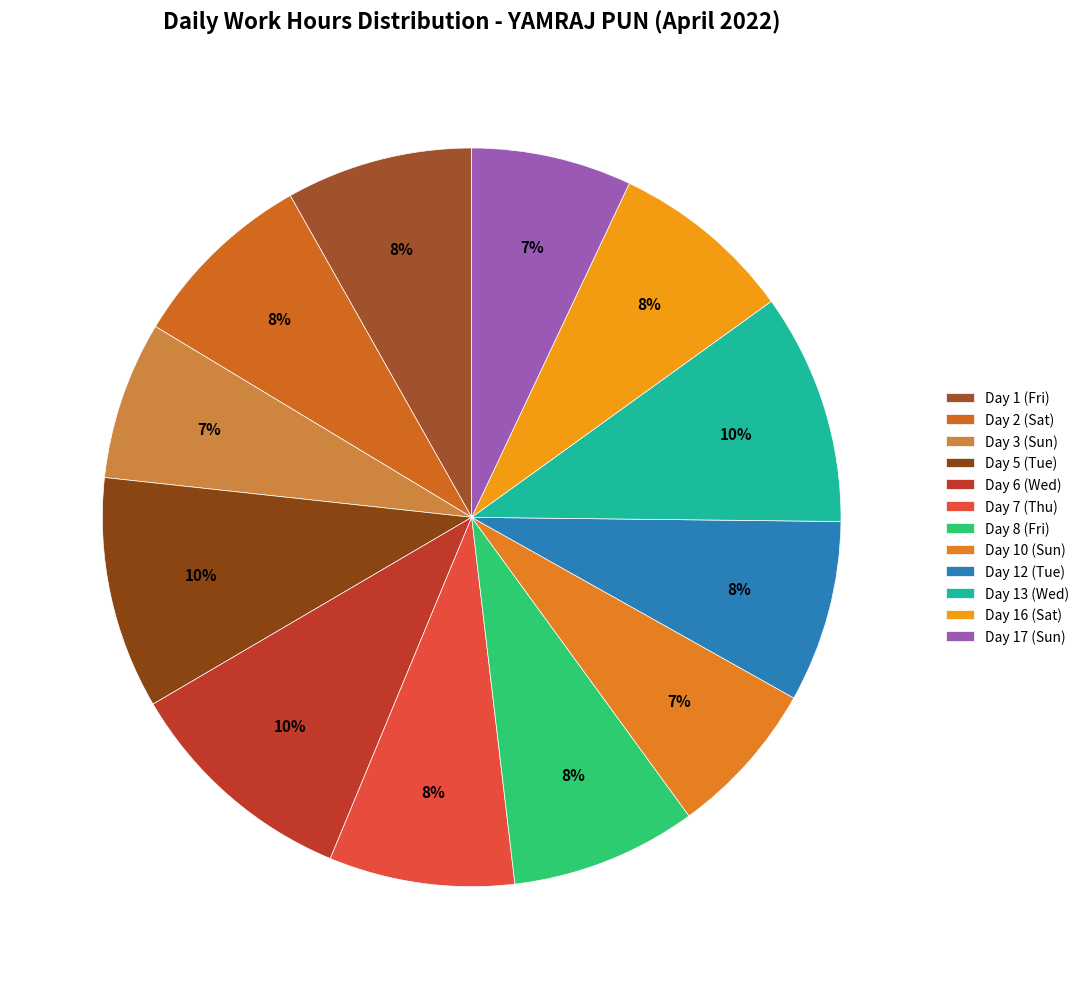

Which category has the smallest portion of the pie?

Day 10 (Sun)